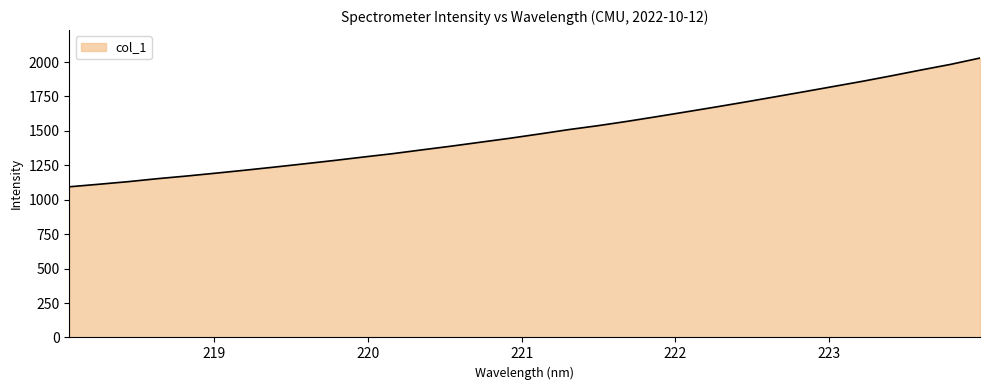

What is the difference between the maximum and minimum values?

935.0